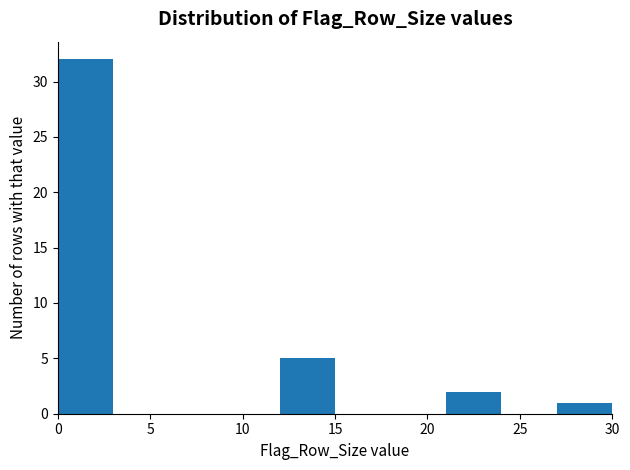

Which range on the x-axis has the tallest bar?

0 to 3